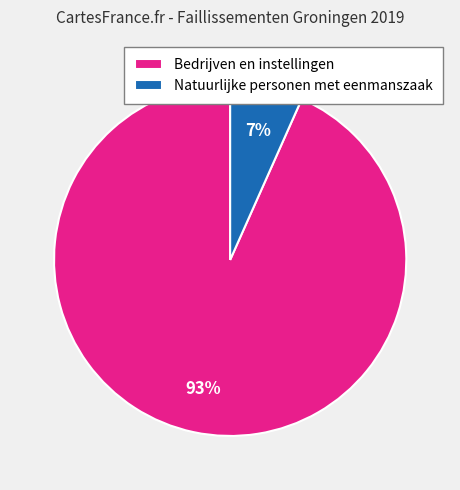

Approximately how many times larger is the value at Natuurlijke personen met eenmanszaak compared to Bedrijven en instellingen?

0.1